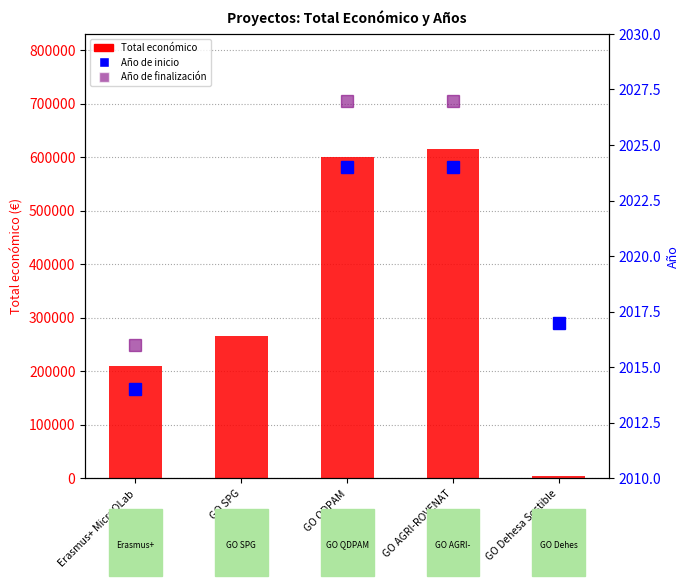

What is the minimum value shown in the chart?

4840